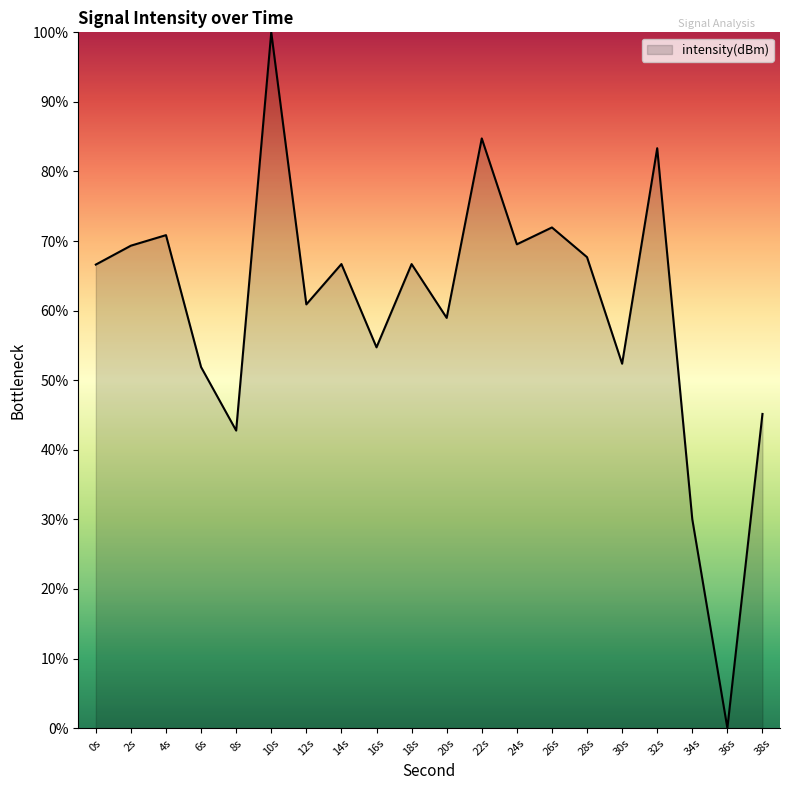

What is the change in value from 0s to 24s?

+2.9